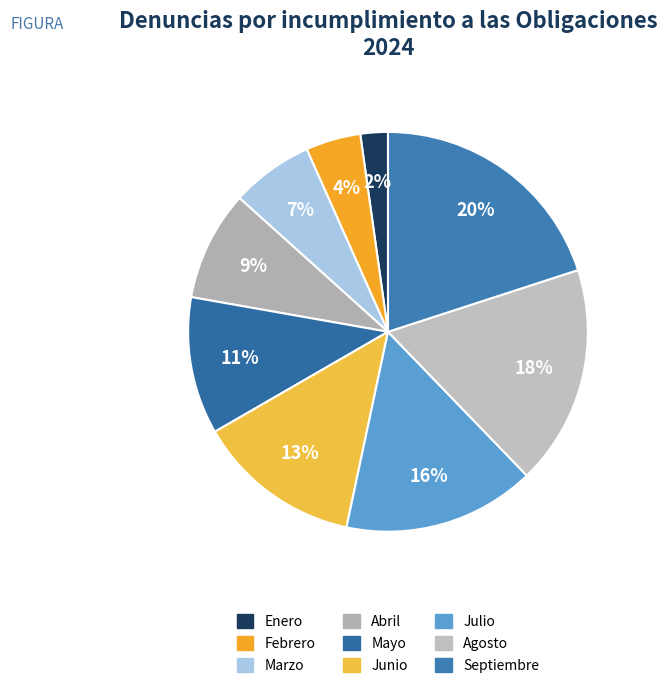

True or false: Febrero accounts for 4% of the total.

True